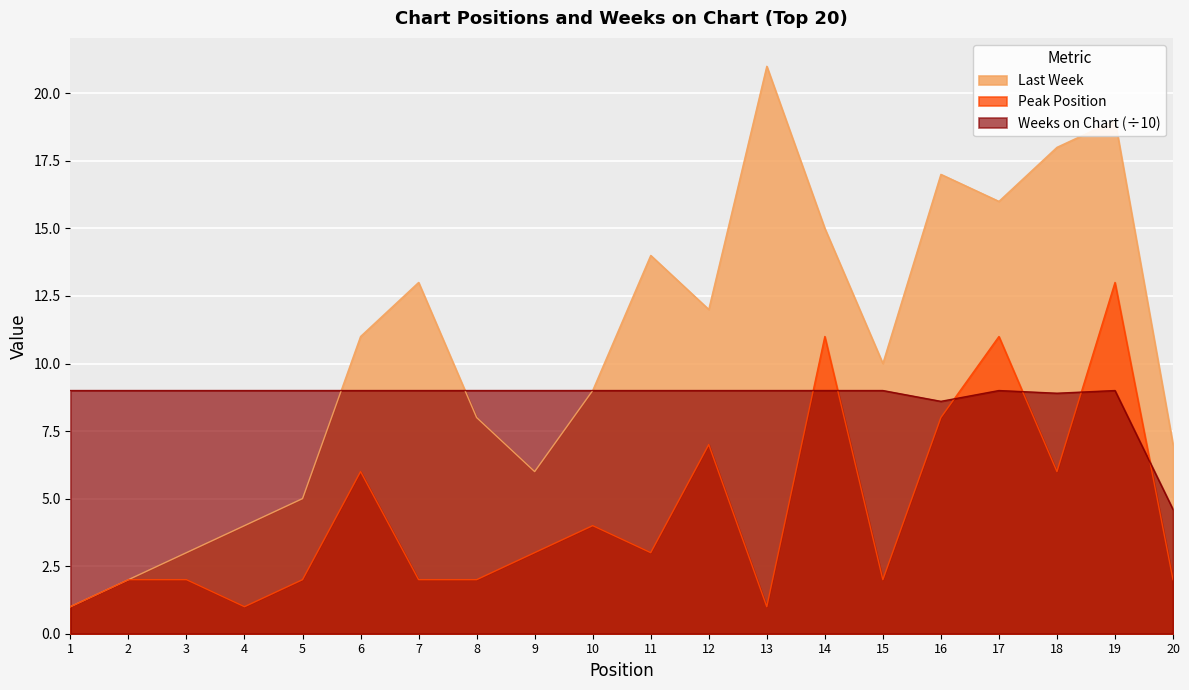

What is the total value across all series at 16?

33.6